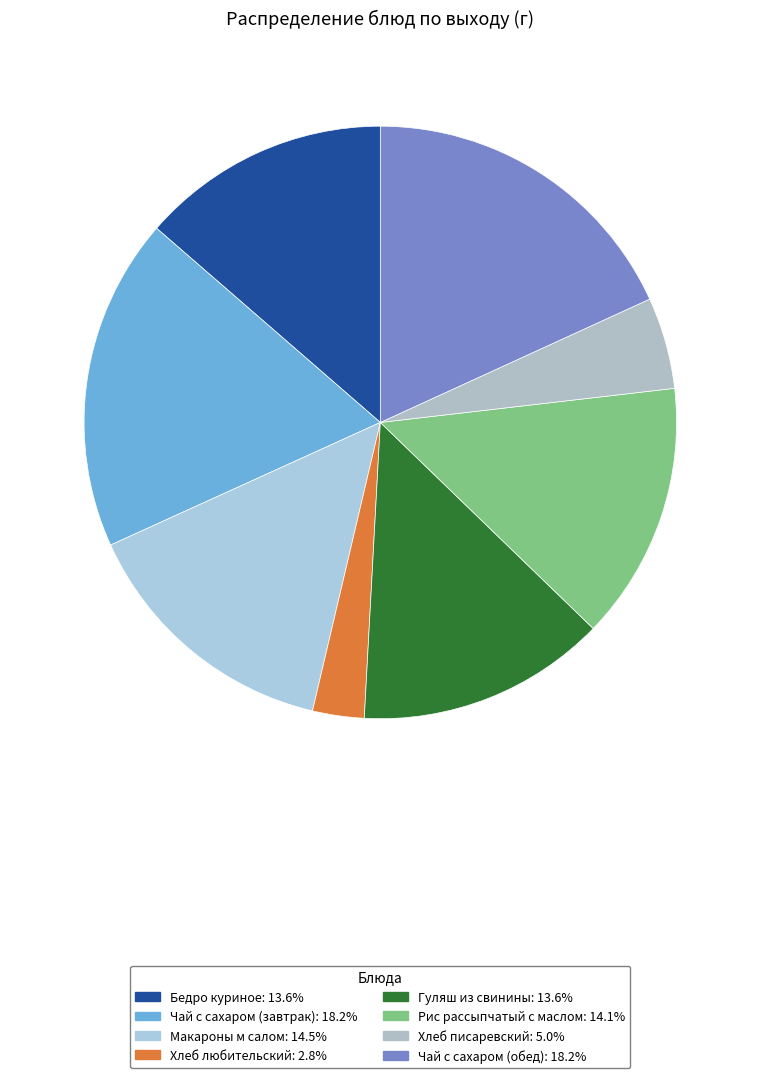

What is the smallest slice in the pie chart?

Хлеб любительский